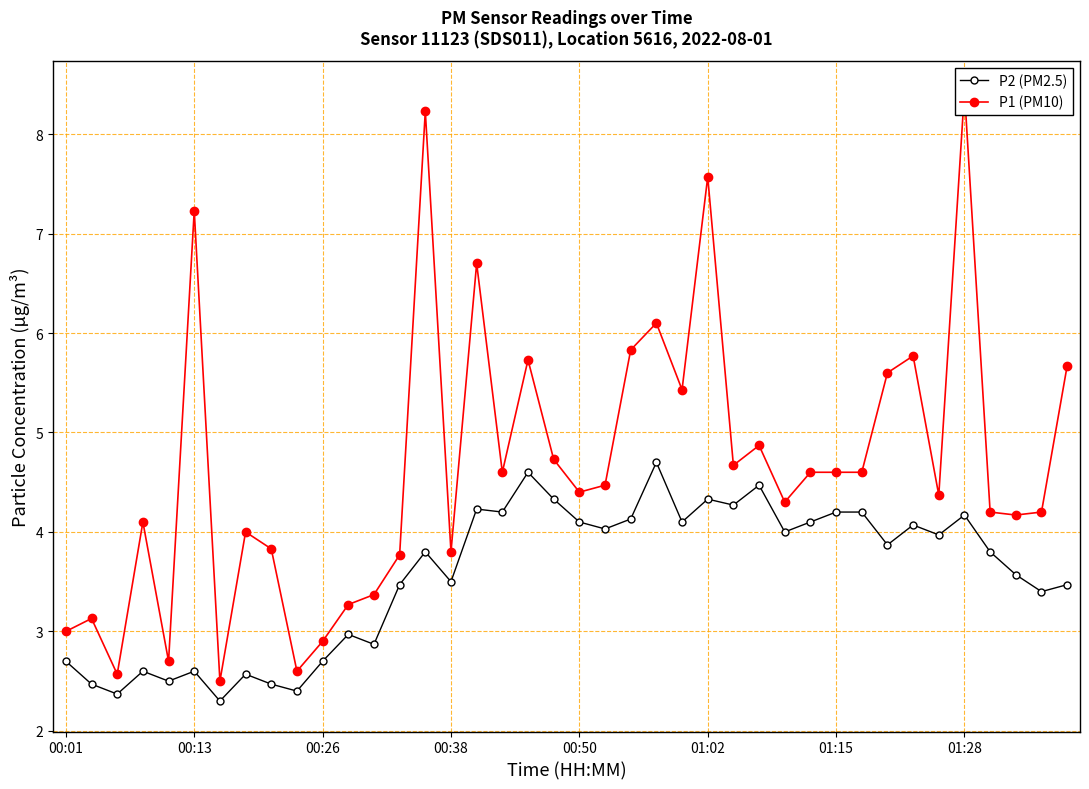

What is the minimum value for P2 (PM2.5)?

2.3